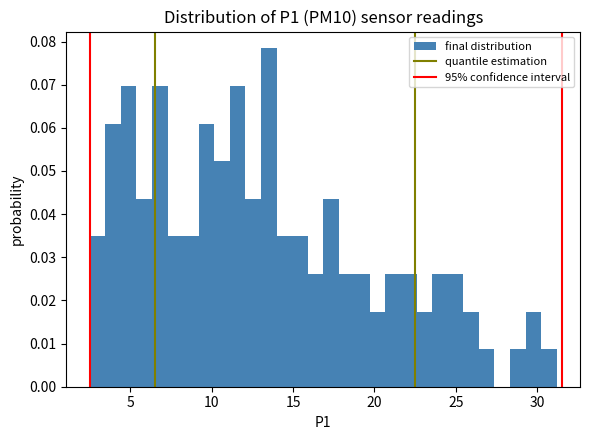

Read against the x-axis, roughly where is the centre of the tallest bar?

13.5